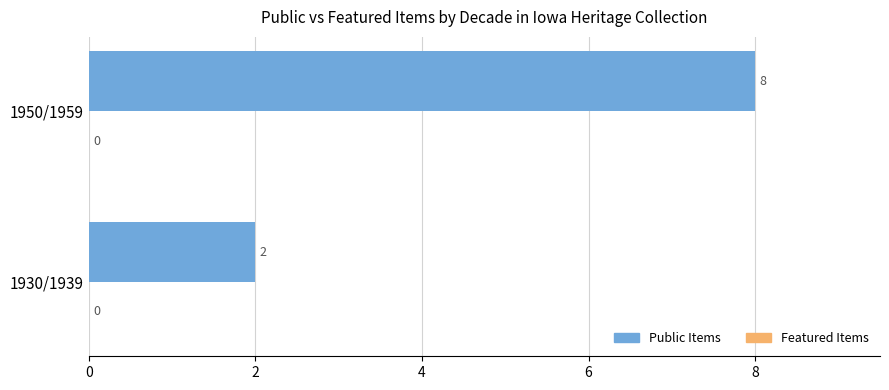

How many categories are shown in the chart?

2